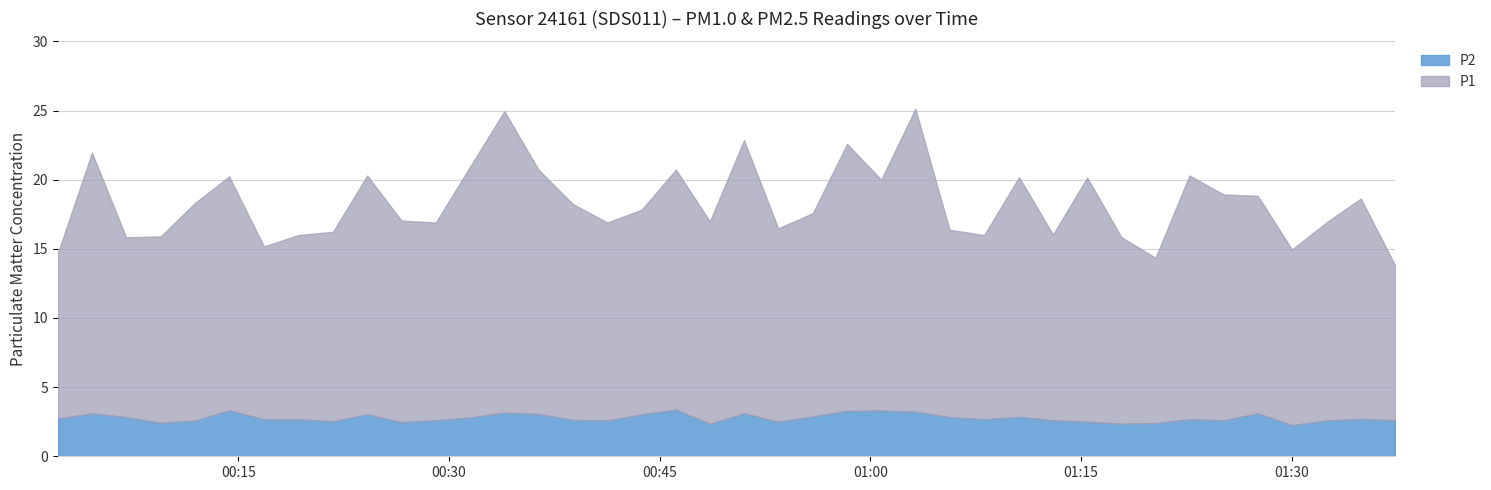

True or false: P1 and P2 cross at least once.

False